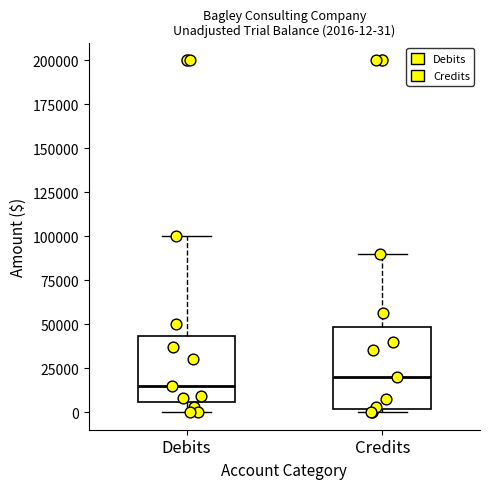

Which box is the tallest, from its lower edge to its upper edge?

Credits